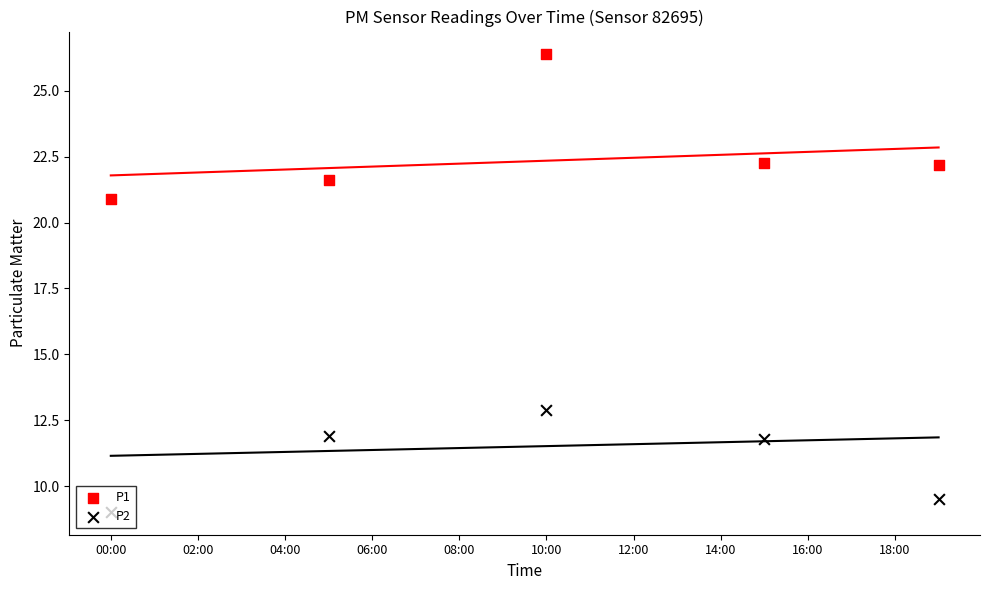

Which series contains the lowest Y value?

P2